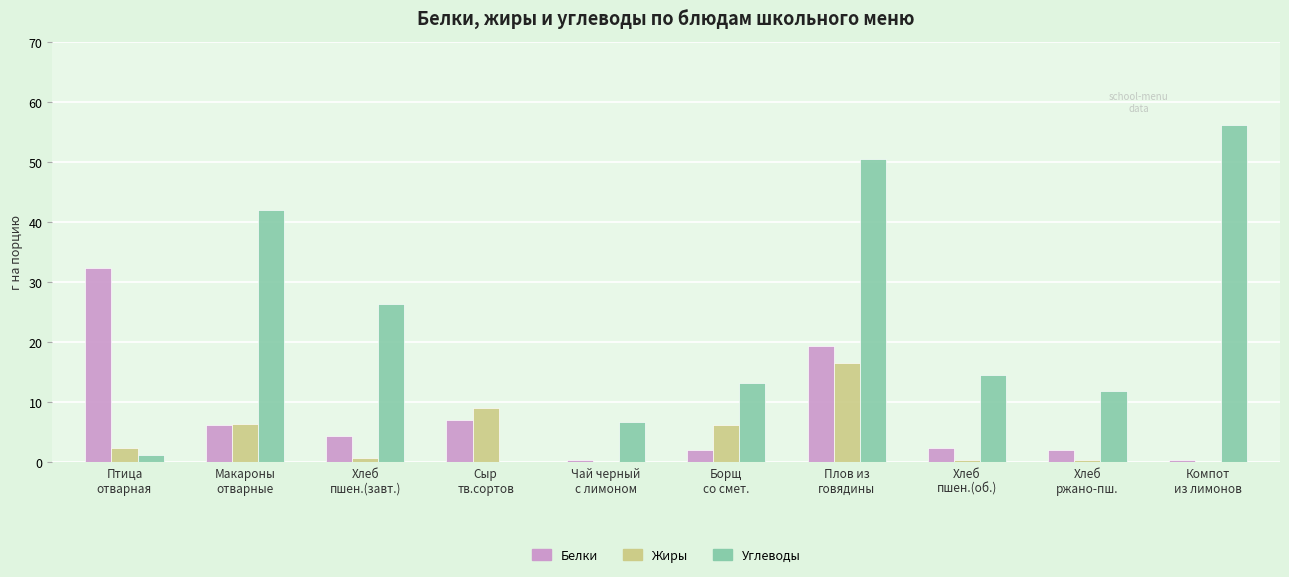

Which series has the largest total across all categories?

Углеводы